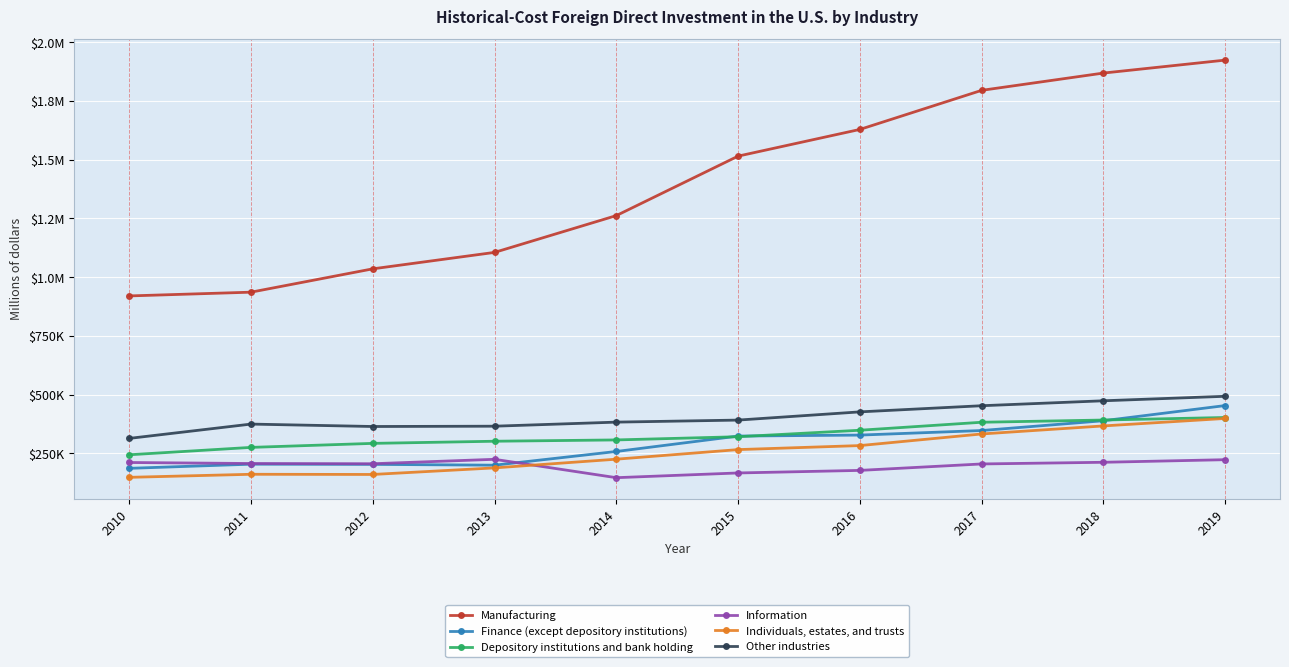

At which label is Finance (except depository institutions) closest to 319782?

2015